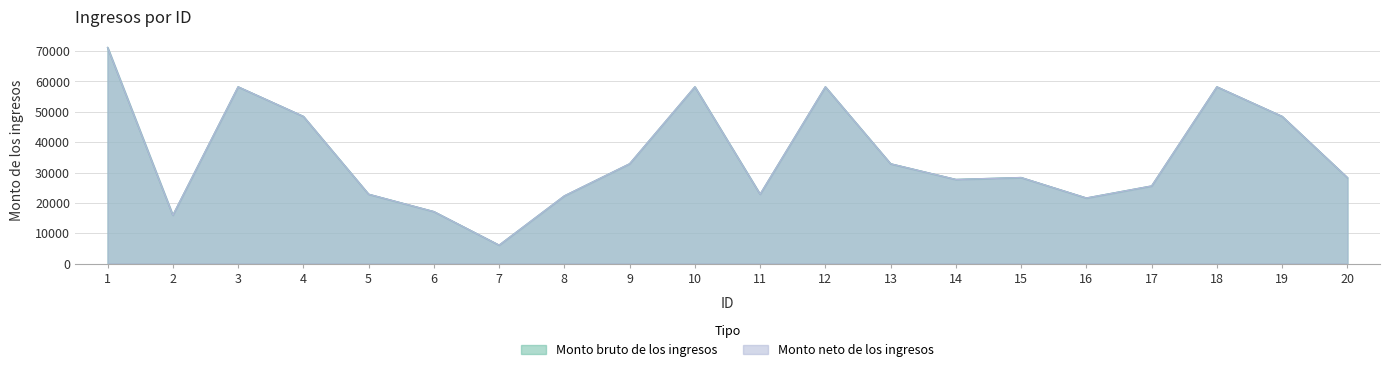

What is the difference between the maximum and minimum values in the Monto neto de los ingresos series?

65098.8